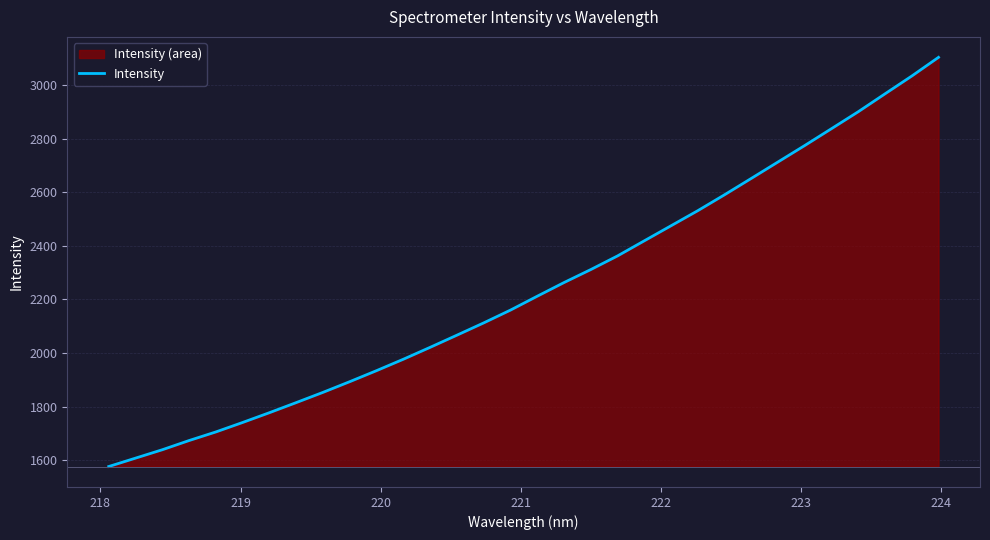

What is the difference between the maximum and minimum values?

1527.7